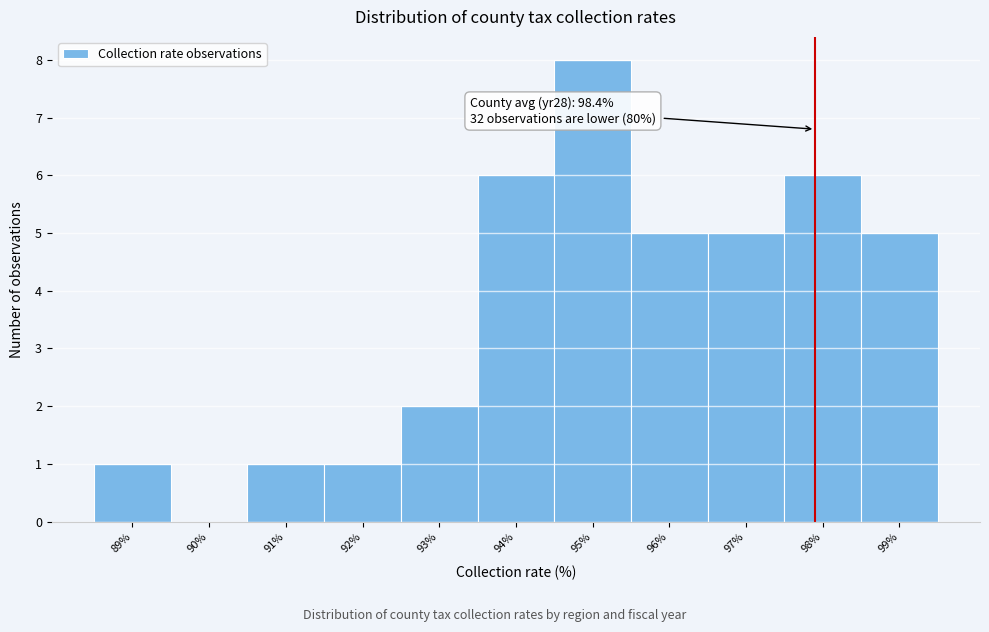

Reading left to right, extract all data points from this chart.

89%=1	90%=0	91%=1	92%=1	93%=2	94%=6	95%=8	96%=5	97%=5	98%=6	99%=5